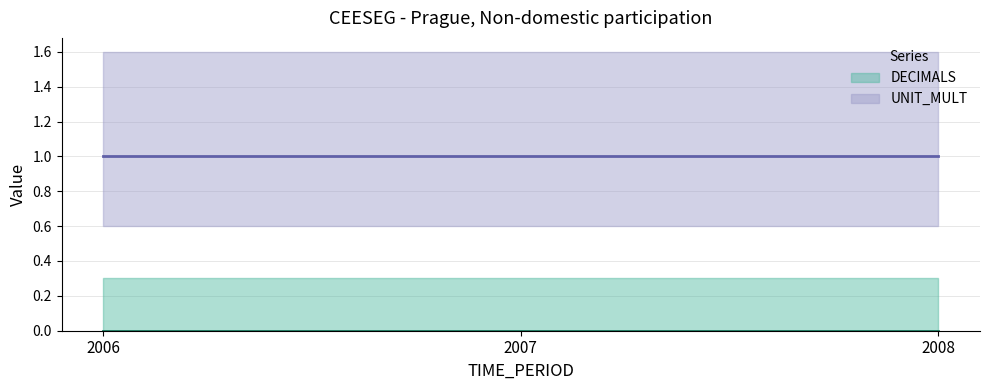

What is the spread (max minus min) of values at 2006?

1